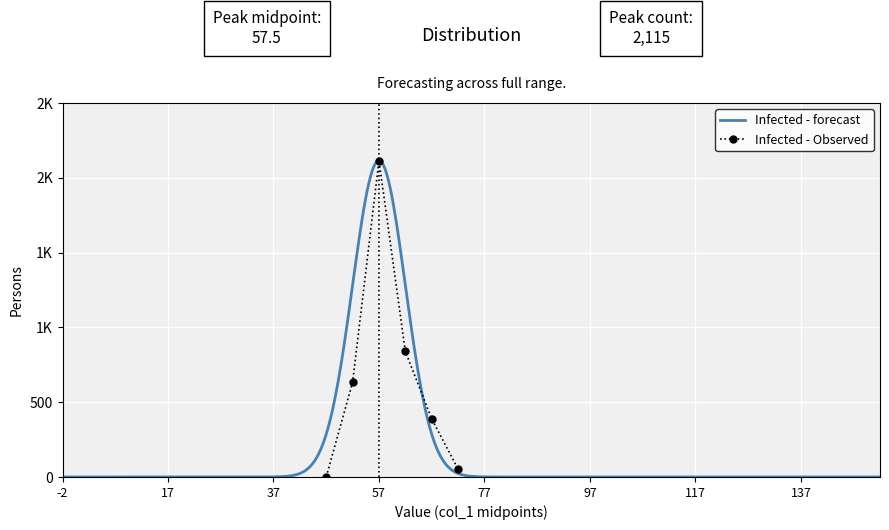

At which label does the data first exceed 632?

57